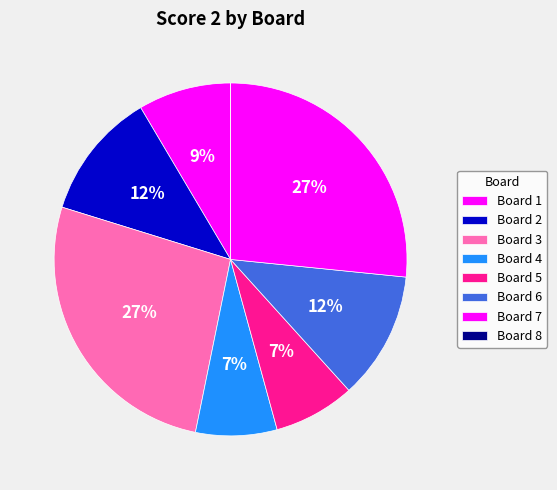

To the nearest percent, what portion does Board 2 represent?

12%